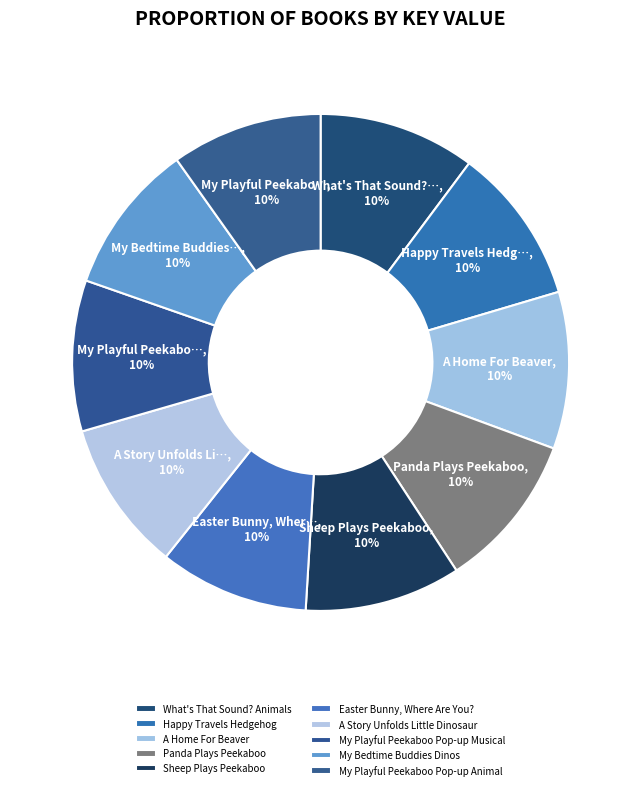

Is it true that Happy Travels Hedgehog is 20% of the pie?

False